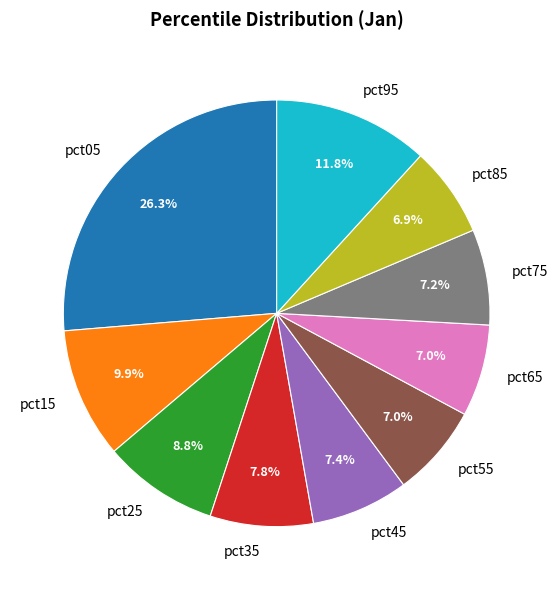

To the nearest percent, what percentage of the pie is pct45?

7%